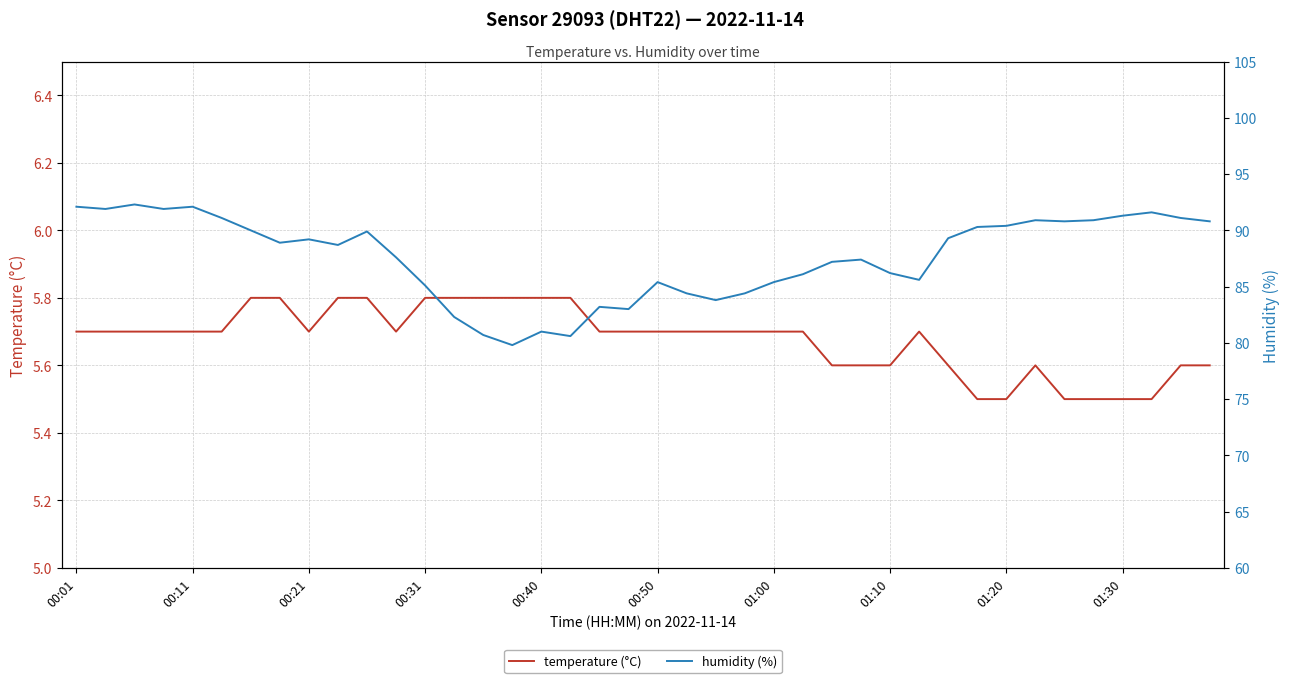

How many temperature (°C) values are between 5 and 6?

40